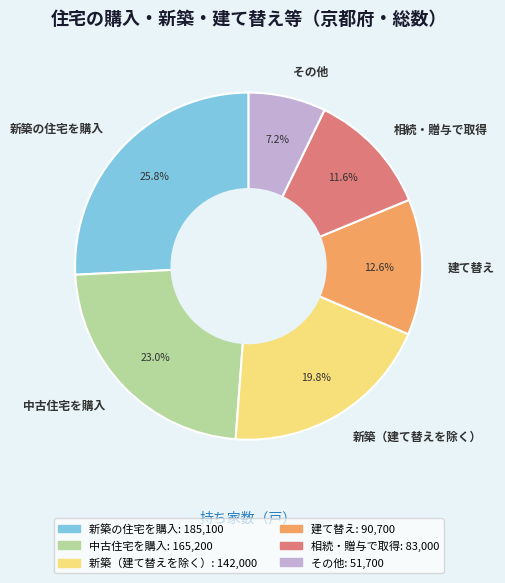

Does 相続・贈与で取得 account for over 50% of the chart?

No